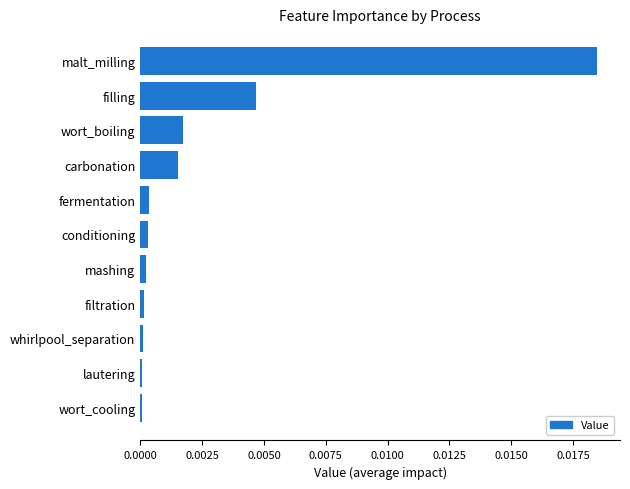

The chart shows a value of 0.0 at wort_cooling. True or false?

True